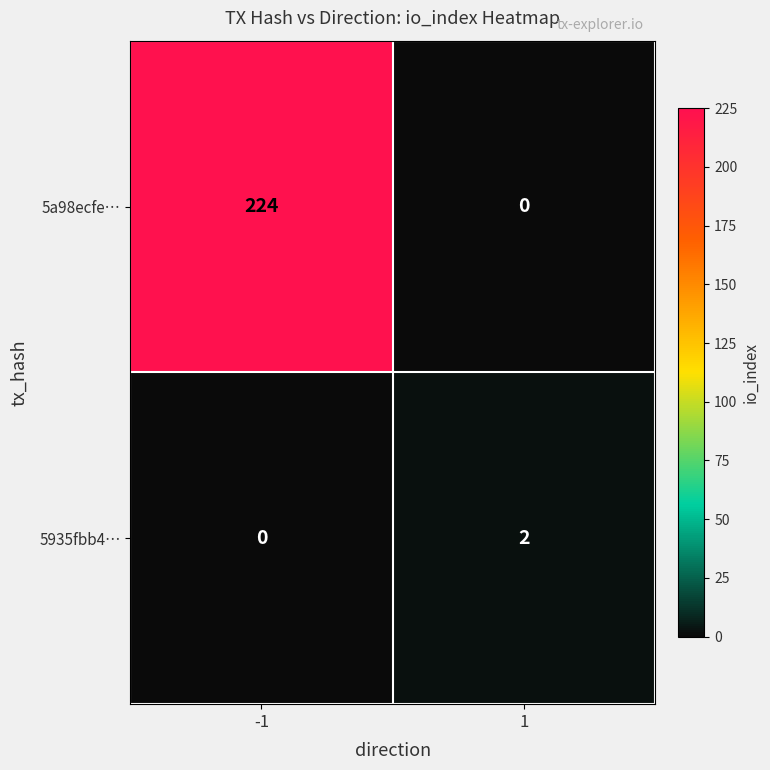

What is the sum of all 5a98ecfe… values?

224